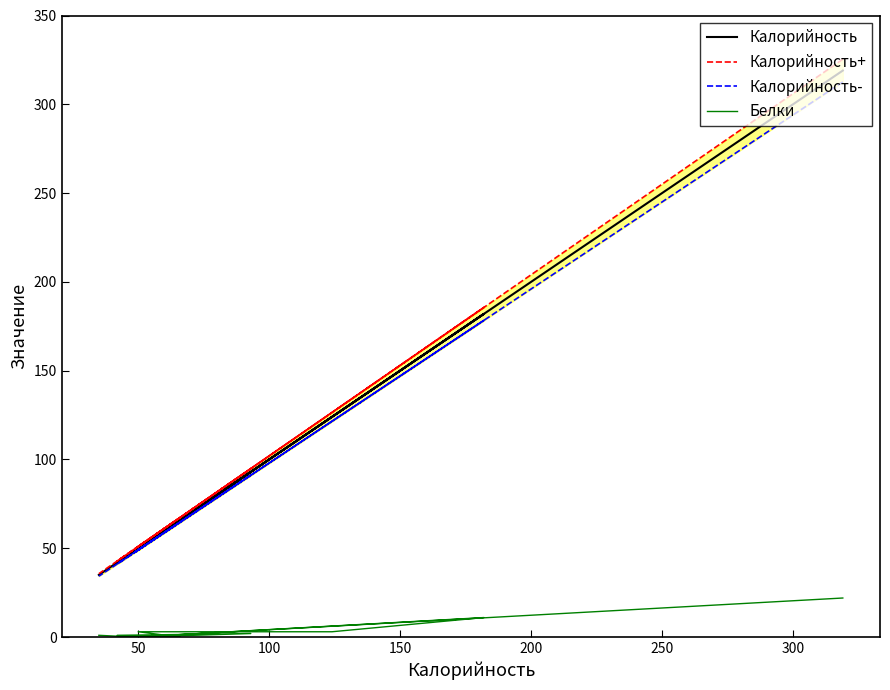

How many categories are shown in the chart?

10